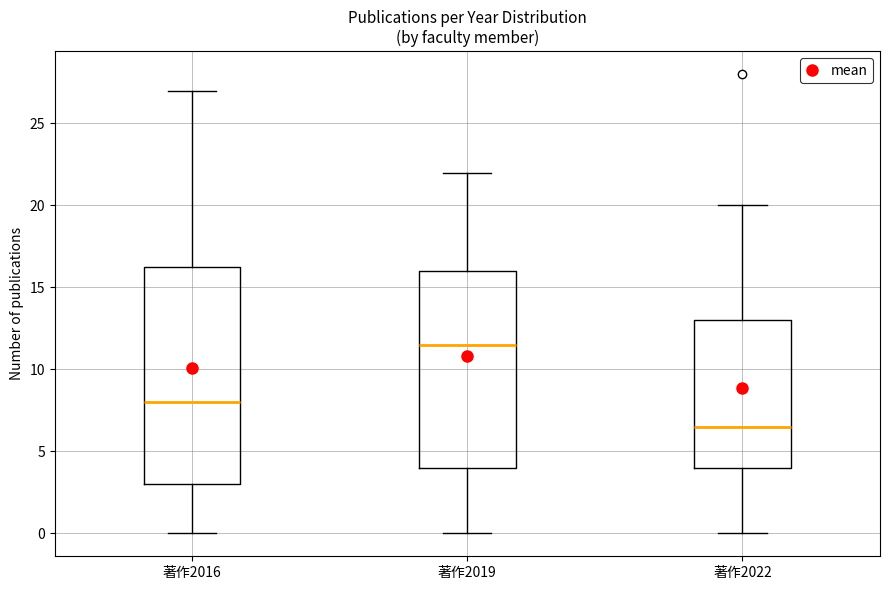

Where does the median line of the box for 著作2019 sit on the y-axis? The values are not printed on the chart, so give them approximately, as read against the axis.

11.5